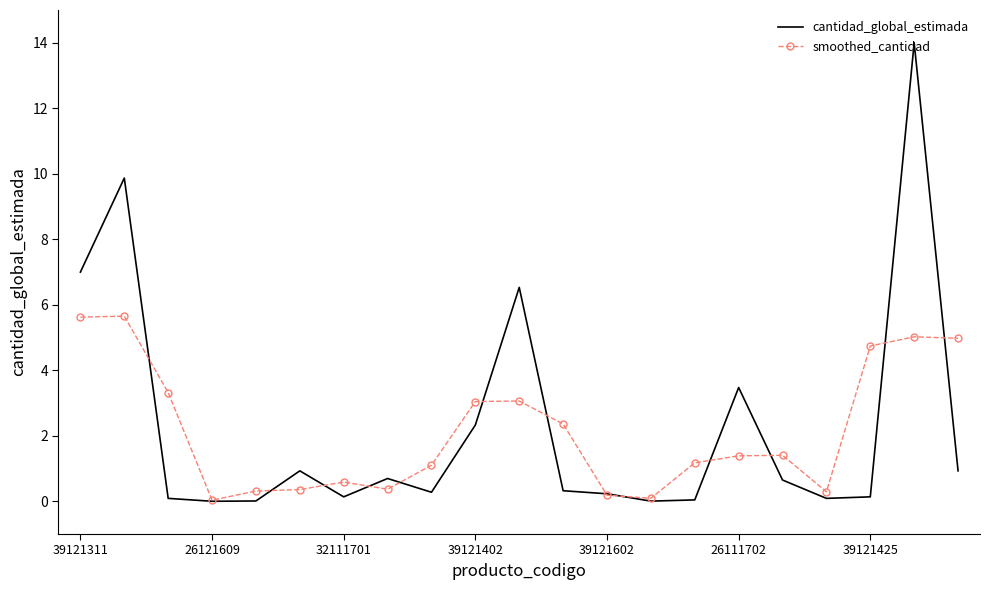

Which series has the largest range (max minus min)?

cantidad_global_estimada